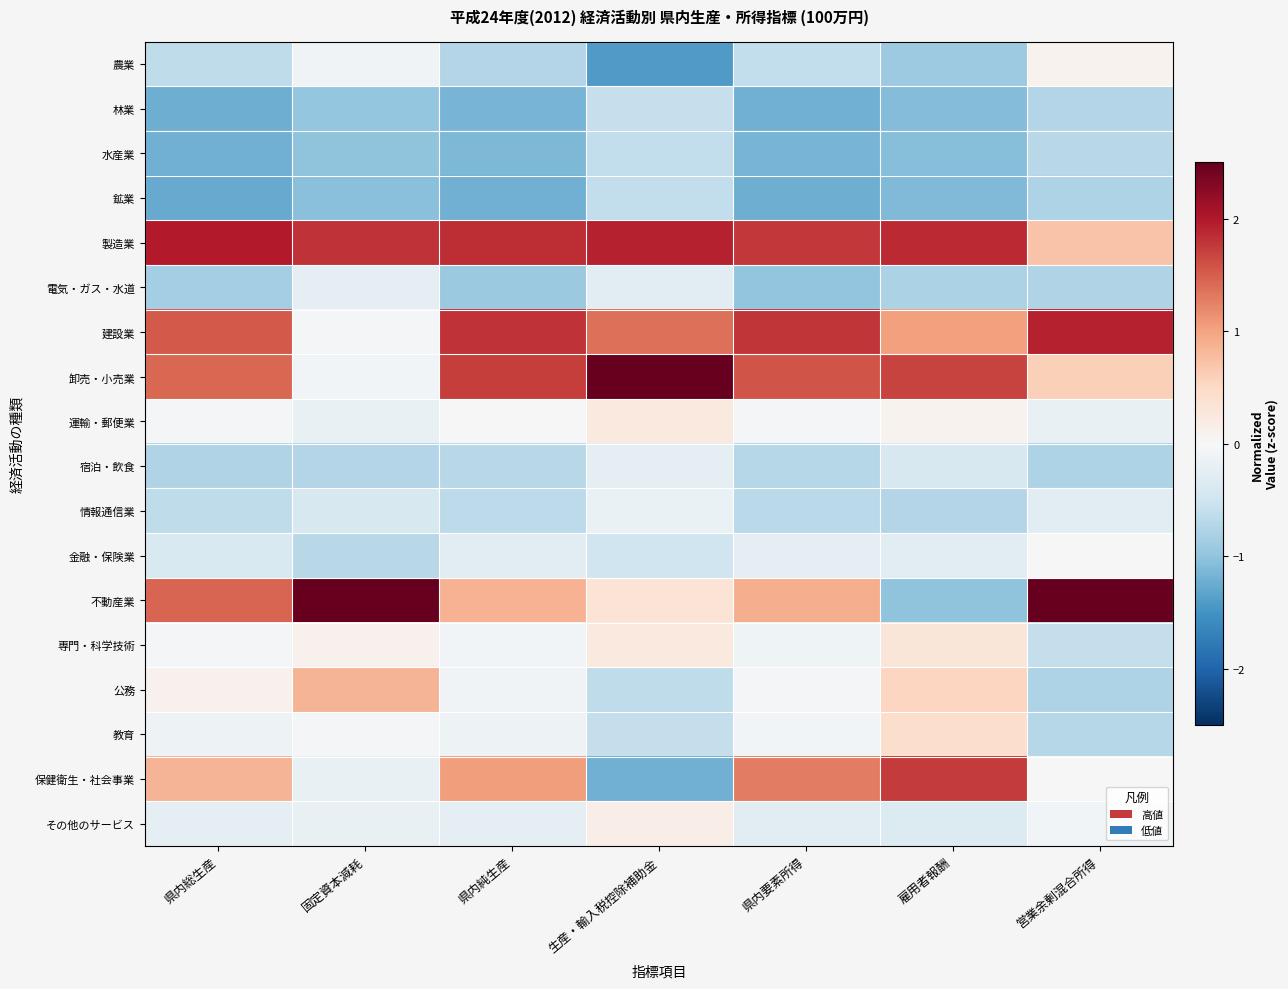

Reading right to left, what are all the values shown in this chart?

農業: 営業余剰混合所得=0.1	雇用者報酬=-0.9	県内要素所得=-0.6	生産・輸入税控除補助金=-1.4	県内純生産=-0.7	固定資本減耗=-0.1	県内総生産=-0.6
林業: 営業余剰混合所得=-0.7	雇用者報酬=-1.1	県内要素所得=-1.2	生産・輸入税控除補助金=-0.6	県内純生産=-1.2	固定資本減耗=-1.0	県内総生産=-1.2
水産業: 営業余剰混合所得=-0.7	雇用者報酬=-1.1	県内要素所得=-1.2	生産・輸入税控除補助金=-0.6	県内純生産=-1.1	固定資本減耗=-1.0	県内総生産=-1.2
鉱業: 営業余剰混合所得=-0.8	雇用者報酬=-1.1	県内要素所得=-1.2	生産・輸入税控除補助金=-0.6	県内純生産=-1.2	固定資本減耗=-1.0	県内総生産=-1.3
製造業: 営業余剰混合所得=0.7	雇用者報酬=1.9	県内要素所得=1.8	生産・輸入税控除補助金=1.9	県内純生産=1.8	固定資本減耗=1.8	県内総生産=2.0
電気・ガス・水道: 営業余剰混合所得=-0.8	雇用者報酬=-0.8	県内要素所得=-1.0	生産・輸入税控除補助金=-0.3	県内純生産=-0.9	固定資本減耗=-0.2	県内総生産=-0.8
建設業: 営業余剰混合所得=1.9	雇用者報酬=1.0	県内要素所得=1.8	生産・輸入税控除補助金=1.4	県内純生産=1.8	固定資本減耗=-0.0	県内総生産=1.5
卸売・小売業: 営業余剰混合所得=0.6	雇用者報酬=1.7	県内要素所得=1.6	生産・輸入税控除補助金=2.5	県内純生産=1.7	固定資本減耗=-0.1	県内総生産=1.4
運輸・郵便業: 営業余剰混合所得=-0.2	雇用者報酬=0.1	県内要素所得=-0.0	生産・輸入税控除補助金=0.2	県内純生産=0.0	固定資本減耗=-0.2	県内総生産=-0.0
宿泊・飲食: 営業余剰混合所得=-0.8	雇用者報酬=-0.4	県内要素所得=-0.7	生産・輸入税控除補助金=-0.3	県内純生産=-0.7	固定資本減耗=-0.7	県内総生産=-0.8
情報通信業: 営業余剰混合所得=-0.3	雇用者報酬=-0.7	県内要素所得=-0.7	生産・輸入税控除補助金=-0.2	県内純生産=-0.6	固定資本減耗=-0.4	県内総生産=-0.6
金融・保険業: 営業余剰混合所得=-0.0	雇用者報酬=-0.3	県内要素所得=-0.2	生産・輸入税控除補助金=-0.5	県内純生産=-0.3	固定資本減耗=-0.7	県内総生産=-0.4
不動産業: 営業余剰混合所得=3.0	雇用者報酬=-1.0	県内要素所得=0.9	生産・輸入税控除補助金=0.3	県内純生産=0.9	固定資本減耗=3.1	県内総生産=1.5
専門・科学技術: 営業余剰混合所得=-0.6	雇用者報酬=0.3	県内要素所得=-0.1	生産・輸入税控除補助金=0.2	県内純生産=-0.1	固定資本減耗=0.1	県内総生産=-0.0
公務: 営業余剰混合所得=-0.8	雇用者報酬=0.5	県内要素所得=-0.0	生産・輸入税控除補助金=-0.6	県内純生産=-0.1	固定資本減耗=0.8	県内総生産=0.1
教育: 営業余剰混合所得=-0.7	雇用者報酬=0.4	県内要素所得=-0.1	生産・輸入税控除補助金=-0.6	県内純生産=-0.1	固定資本減耗=-0.0	県内総生産=-0.1
保健衛生・社会事業: 営業余剰混合所得=0.0	雇用者報酬=1.8	県内要素所得=1.3	生産・輸入税控除補助金=-1.2	県内純生産=1.0	固定資本減耗=-0.2	県内総生産=0.8
その他のサービス: 営業余剰混合所得=-0.1	雇用者報酬=-0.3	県内要素所得=-0.3	生産・輸入税控除補助金=0.2	県内純生産=-0.2	固定資本減耗=-0.2	県内総生産=-0.3